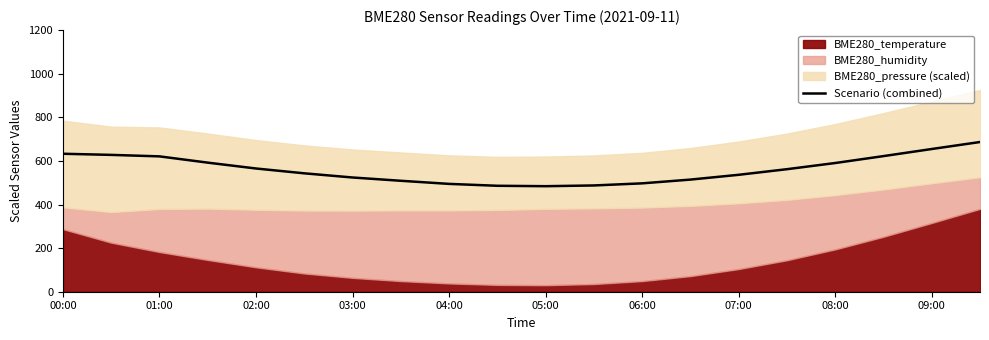

The chart shows a value of 562.0 at 15. True or false?

True